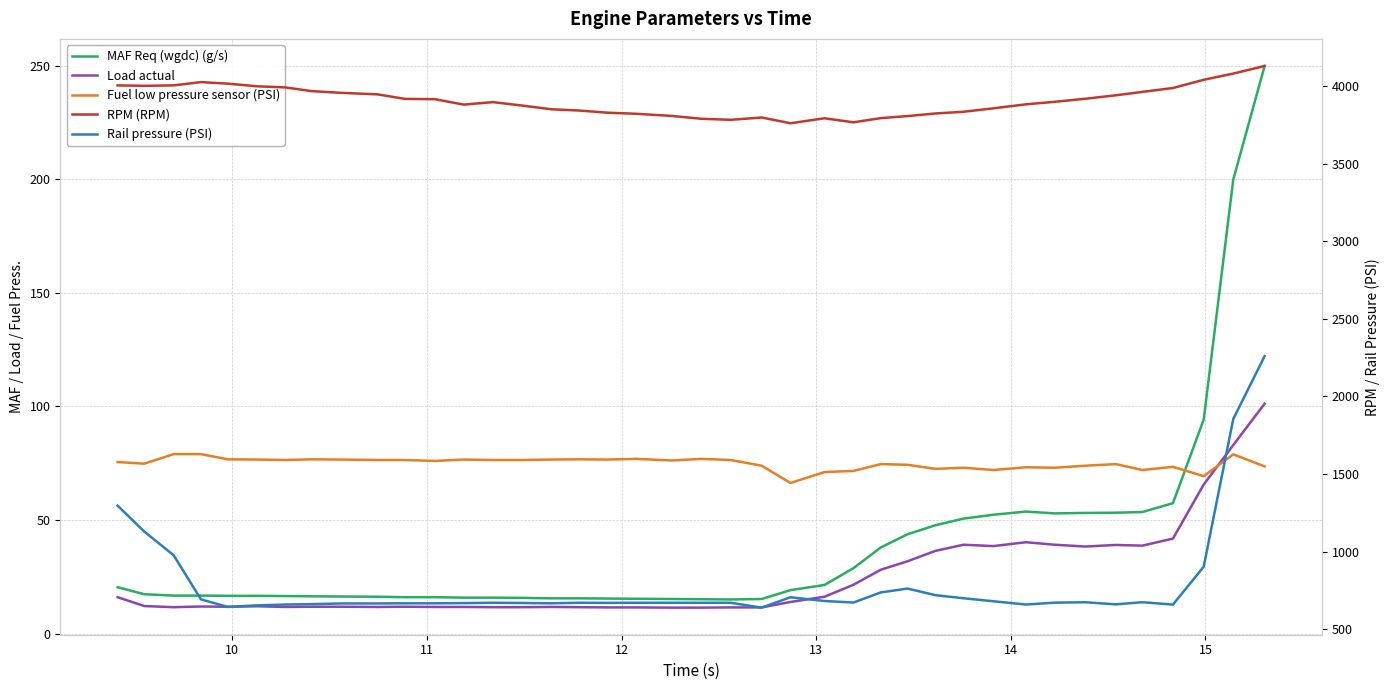

True or false: Load actual and RPM (RPM) intersect in this chart.

False